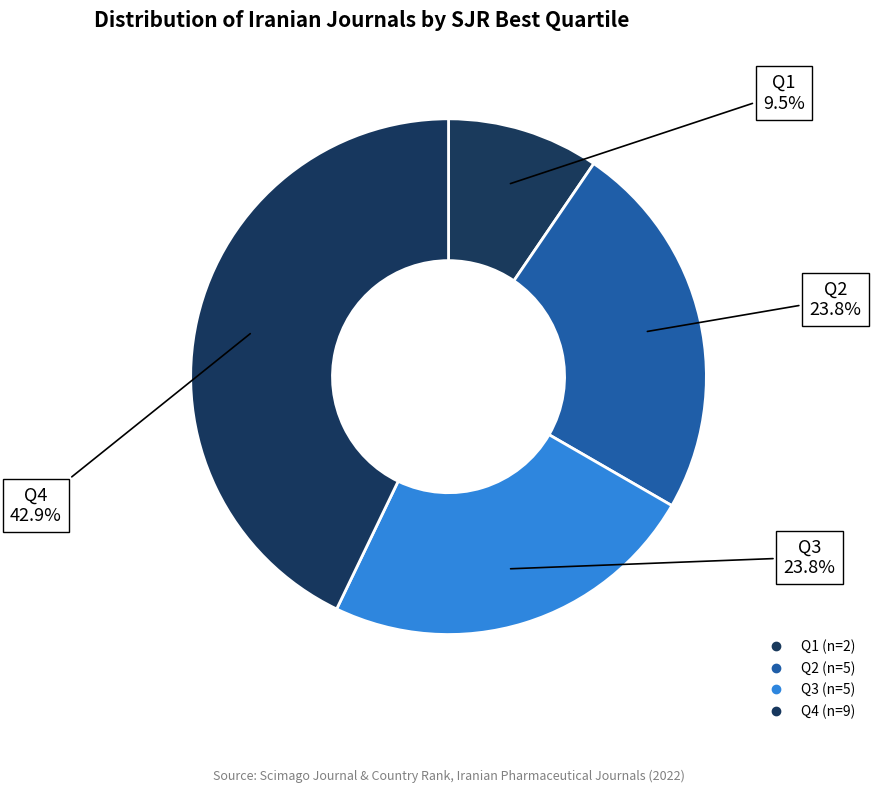

Combined, what portion of the pie is Q1 and Q2?

33.3%